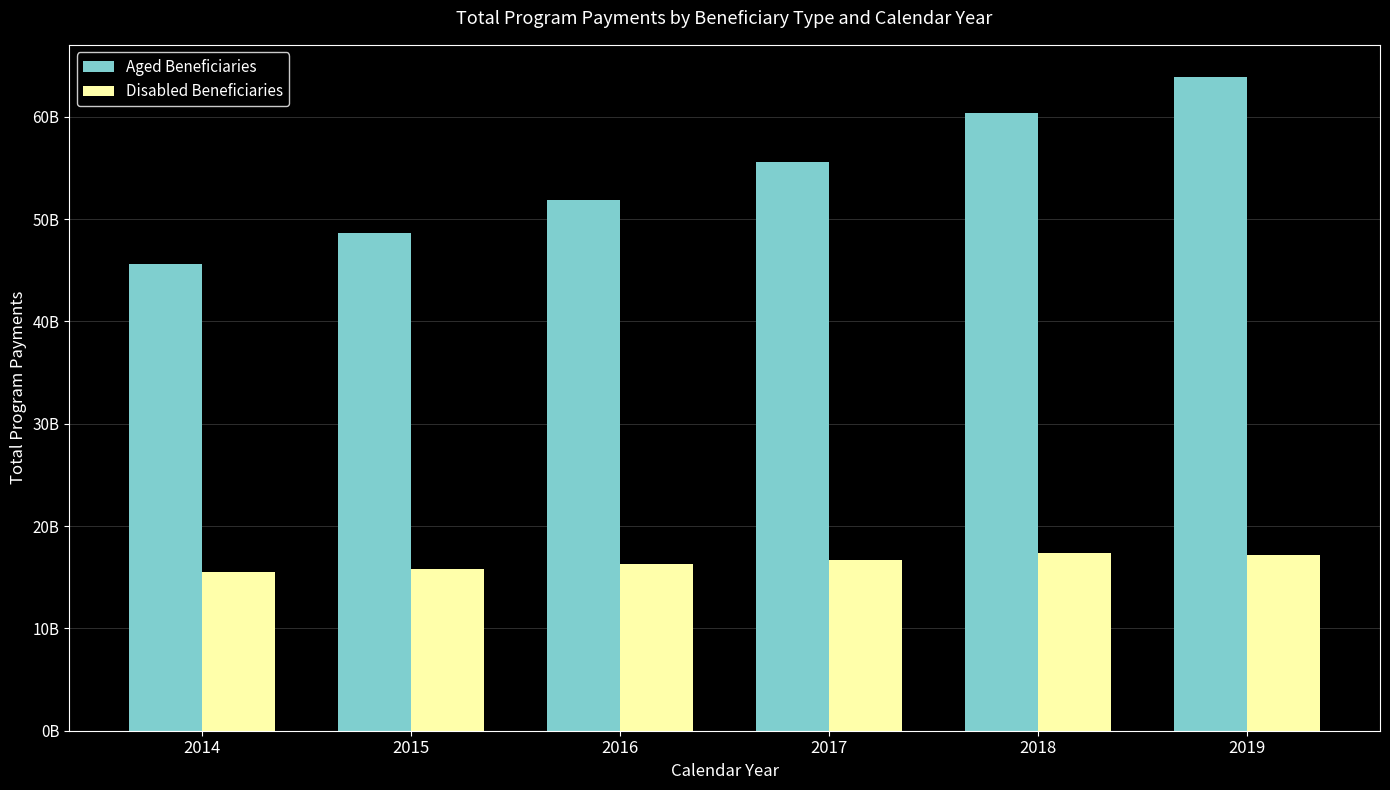

Rank the series by their maximum value, from highest to lowest.

Aged Beneficiaries, Disabled Beneficiaries